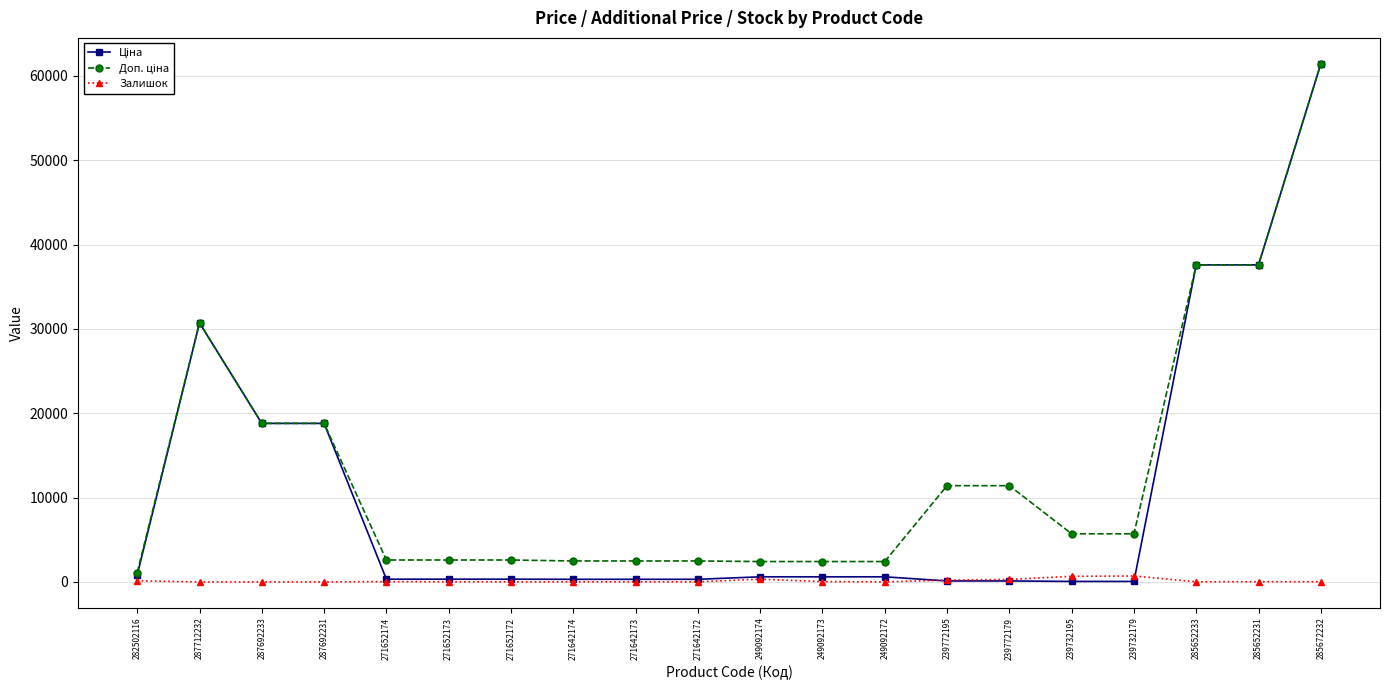

True or false: Залишок has a value of 125.0 at 282502116.

True